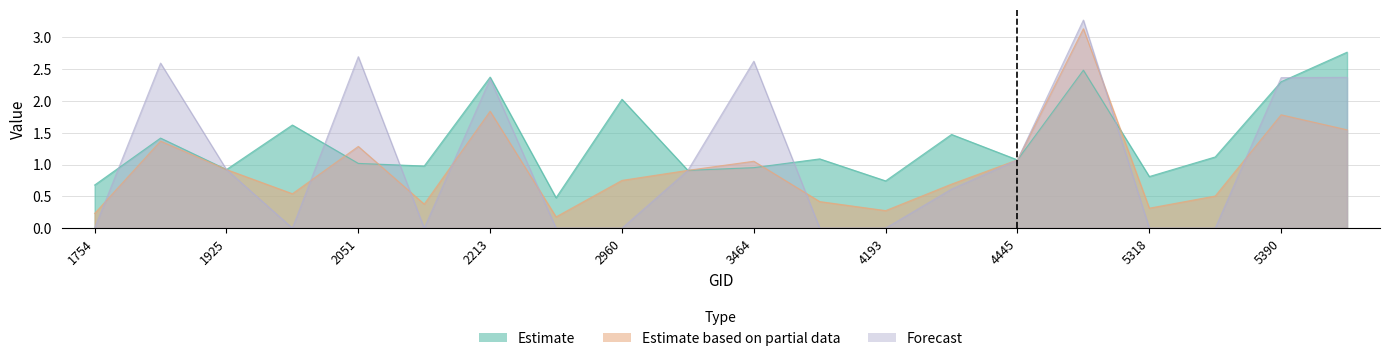

Rank the categories by dnbrad value from lowest to highest.

2348, 1754, 4193, 5318, 3185, 1925, 3464, 2123, 2051, 4445, 4157, 5354, 1790, 4373, 1988, 2960, 5390, 2213, 4580, 5426